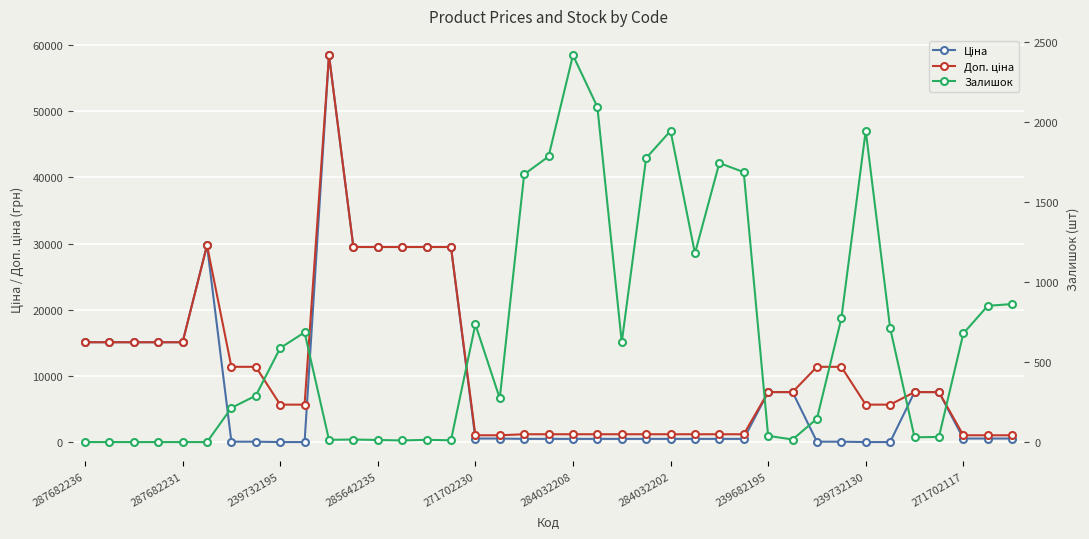

What is the lowest value of the Ціна series?

57.0